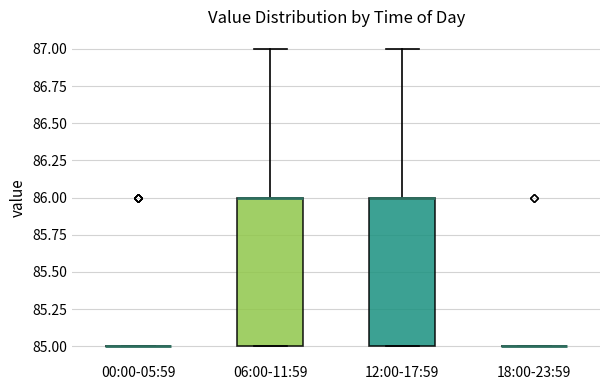

Reading left to right, read every box against the y-axis: the position of its median line, the range the box covers, and the ends of its whiskers. The values are not printed on the chart, so give them approximately, as read against the axis.

00:00-05:59: box collapsed to a line at 85, whiskers 85 to 85
06:00-11:59: median 86 (drawn on the box's upper edge), box 85 to 86, whiskers 85 to 87
12:00-17:59: median 86 (drawn on the box's upper edge), box 85 to 86, whiskers 85 to 87
18:00-23:59: box collapsed to a line at 85, whiskers 85 to 85